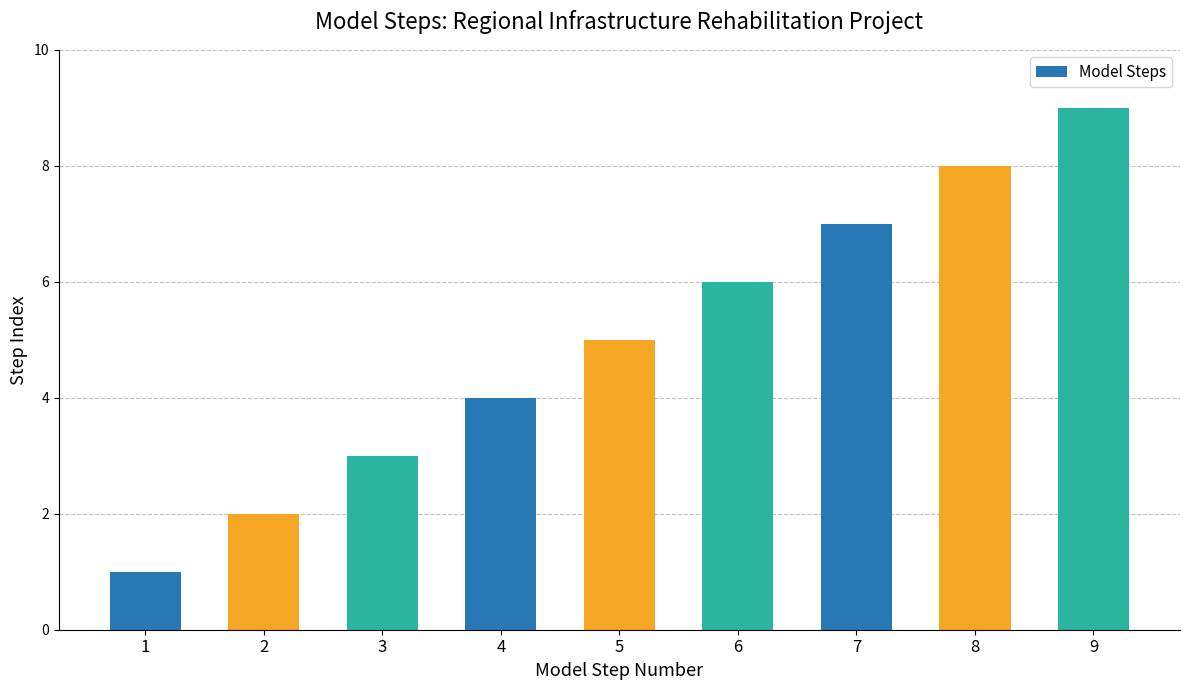

What is the sum of all values?

45